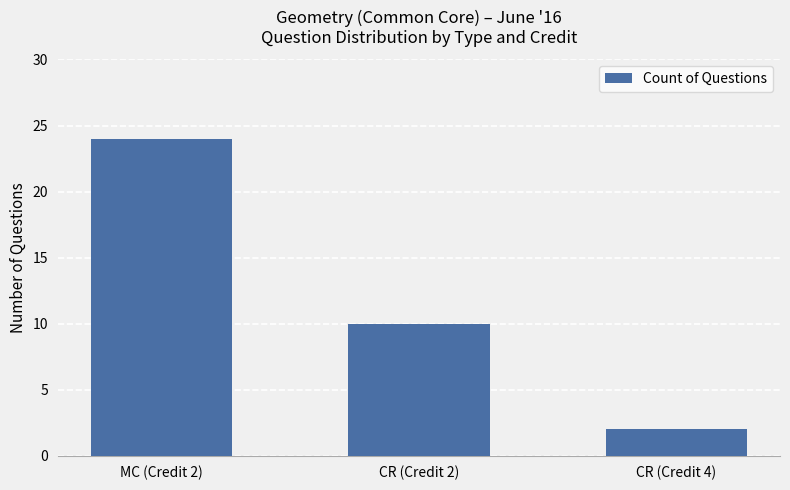

Are the bars horizontal?

No